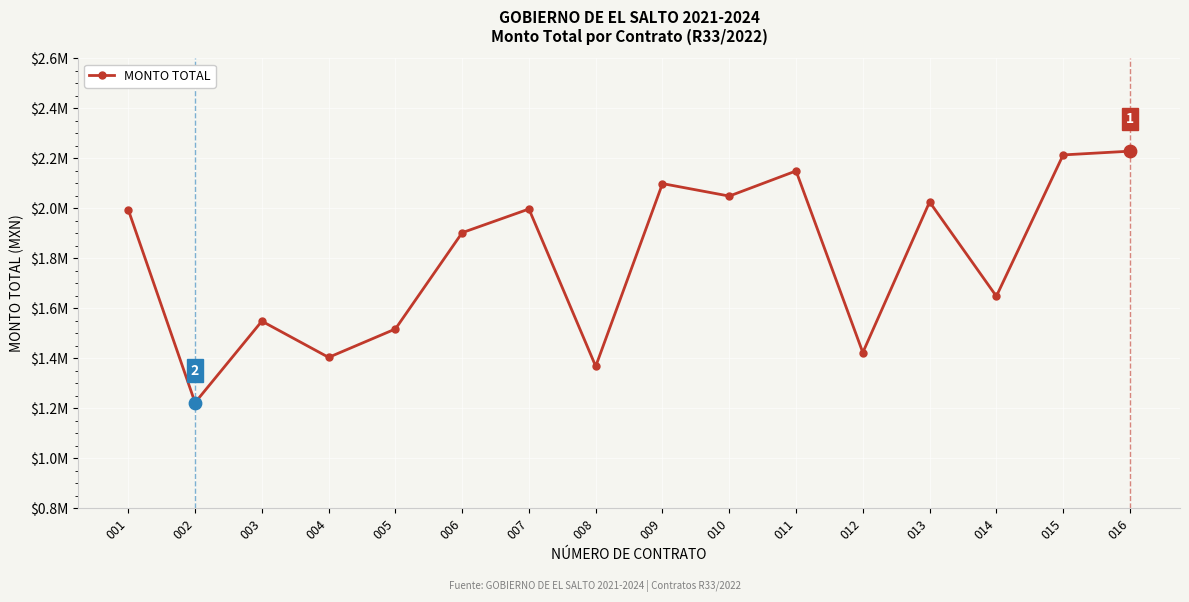

Does the chart have visible grid lines?

Yes